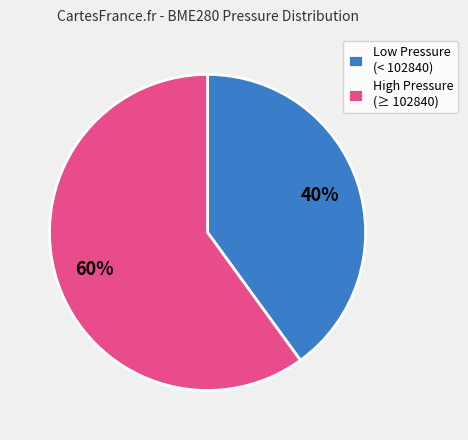

Between High Pressure (≥ 102840) and Low Pressure (< 102840), which is larger?

High Pressure (≥ 102840)